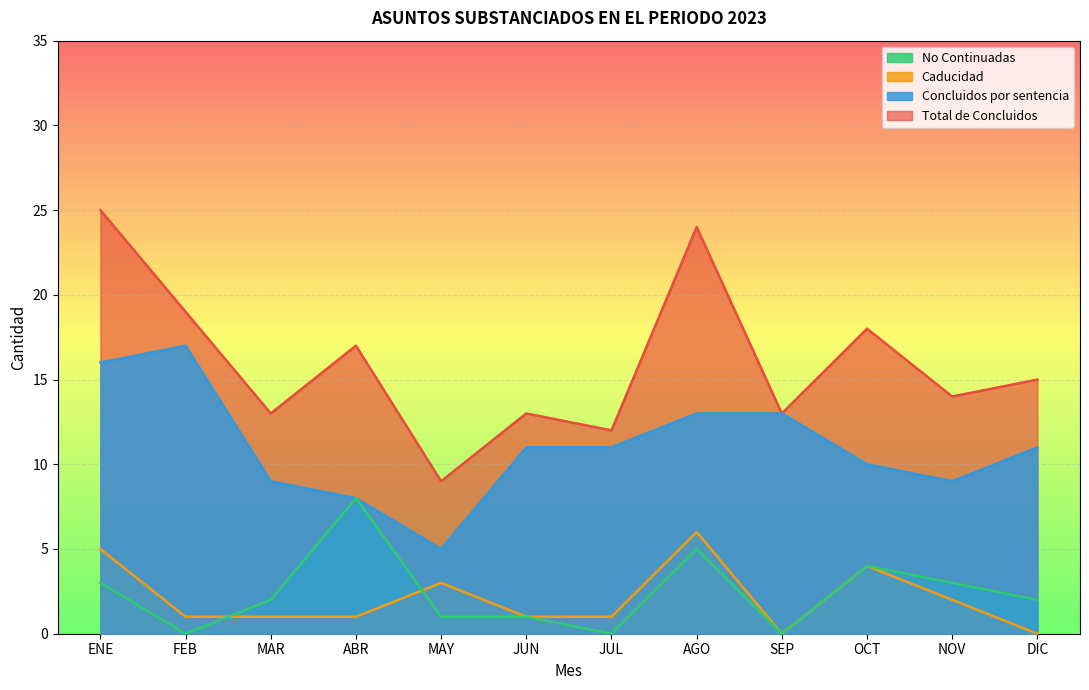

At how many categories does at least one series exceed 16?

5